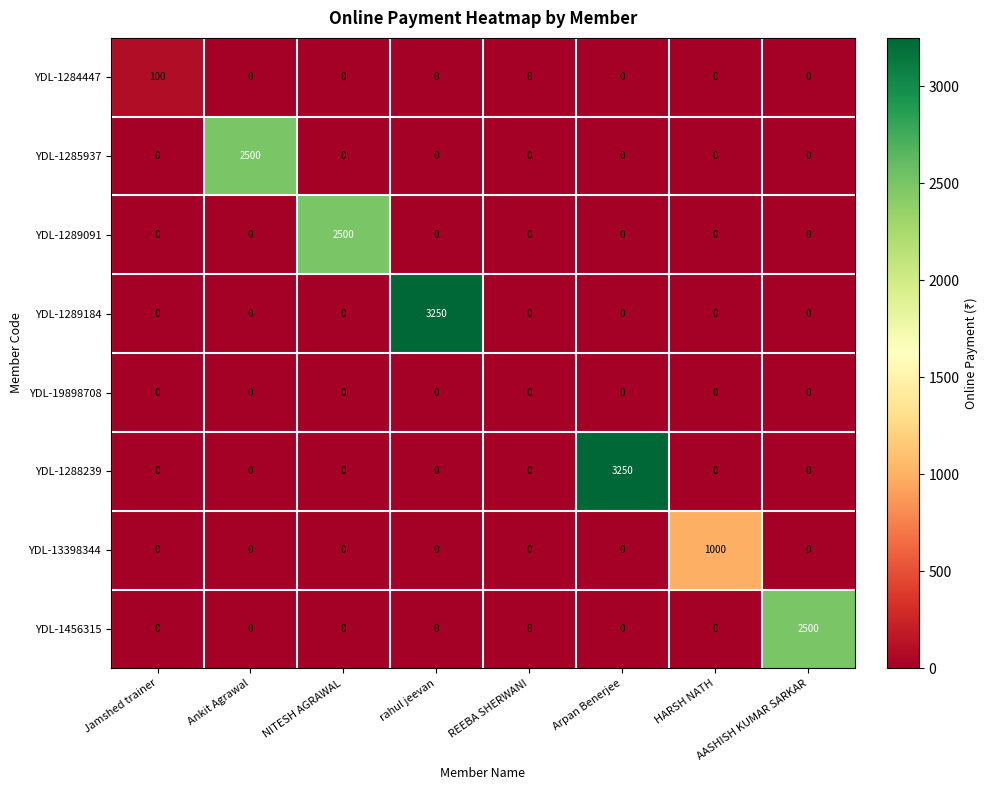

What is the difference between the highest and lowest values at rahul jeevan?

3250